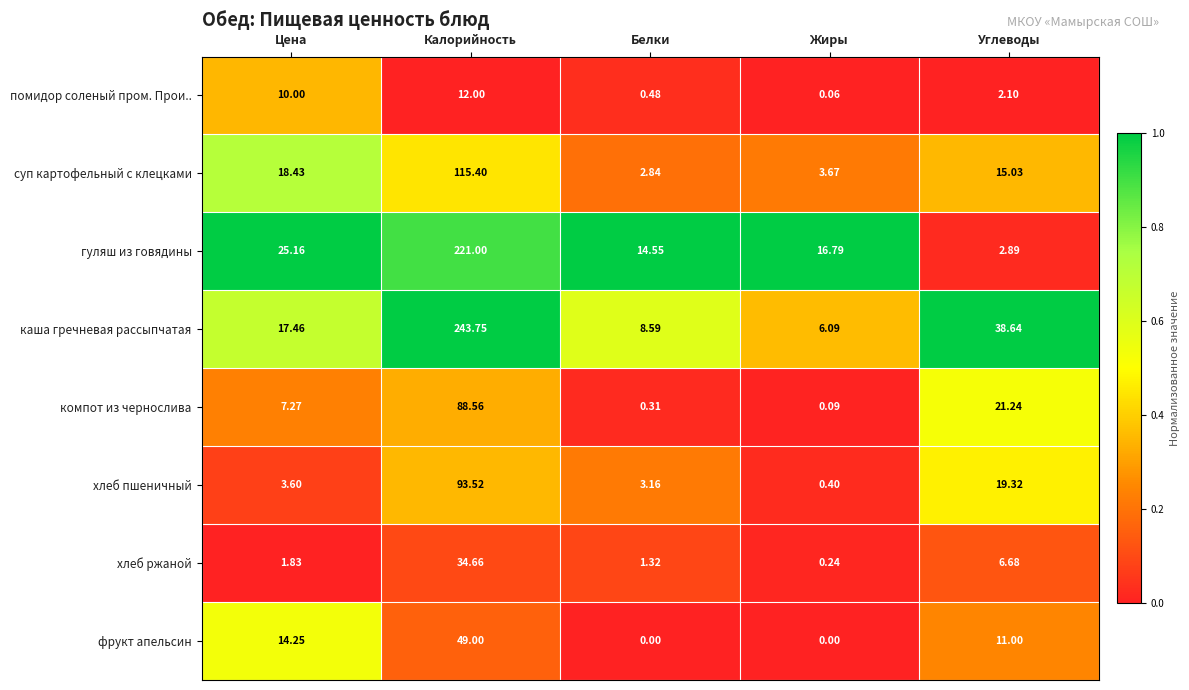

Which series has the largest range (max minus min)?

каша гречневая рассыпчатая